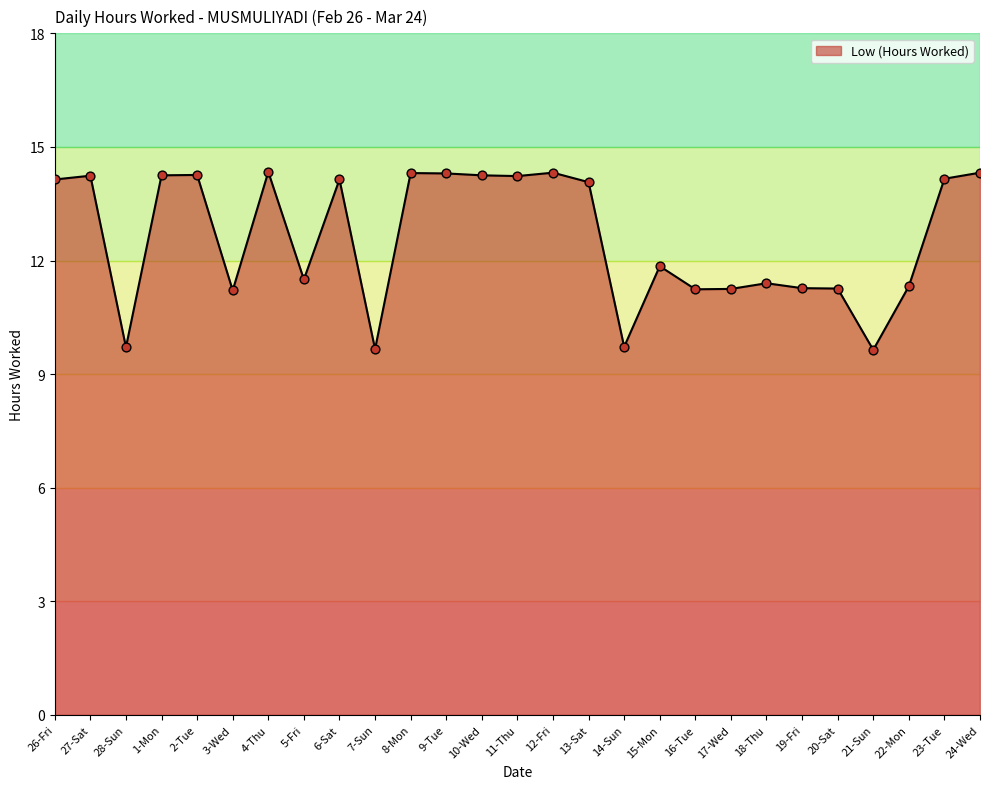

What is the ratio of the value at 10-Wed to the value at 20-Sat?

1.3